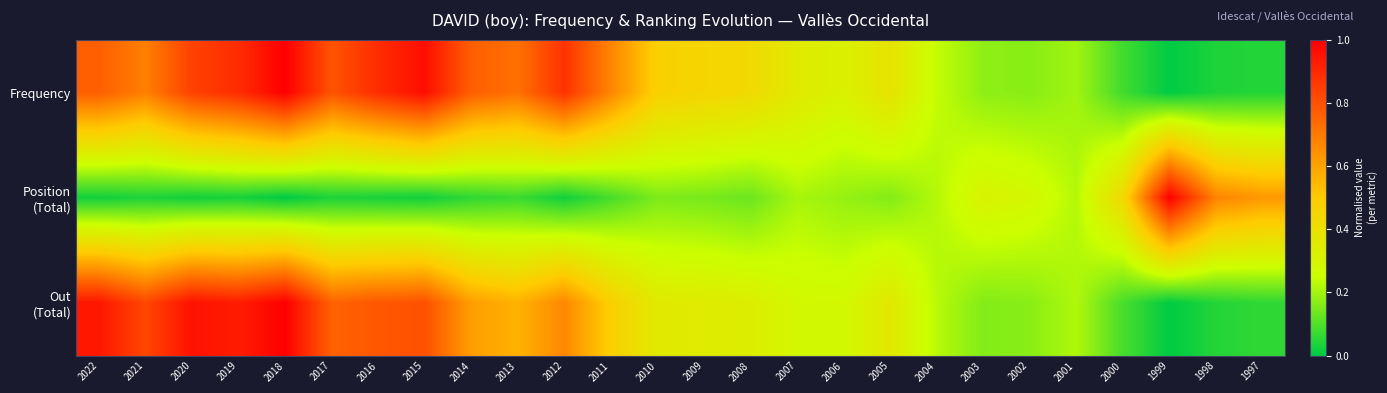

At which category does the chart reach its peak across all series?

2018